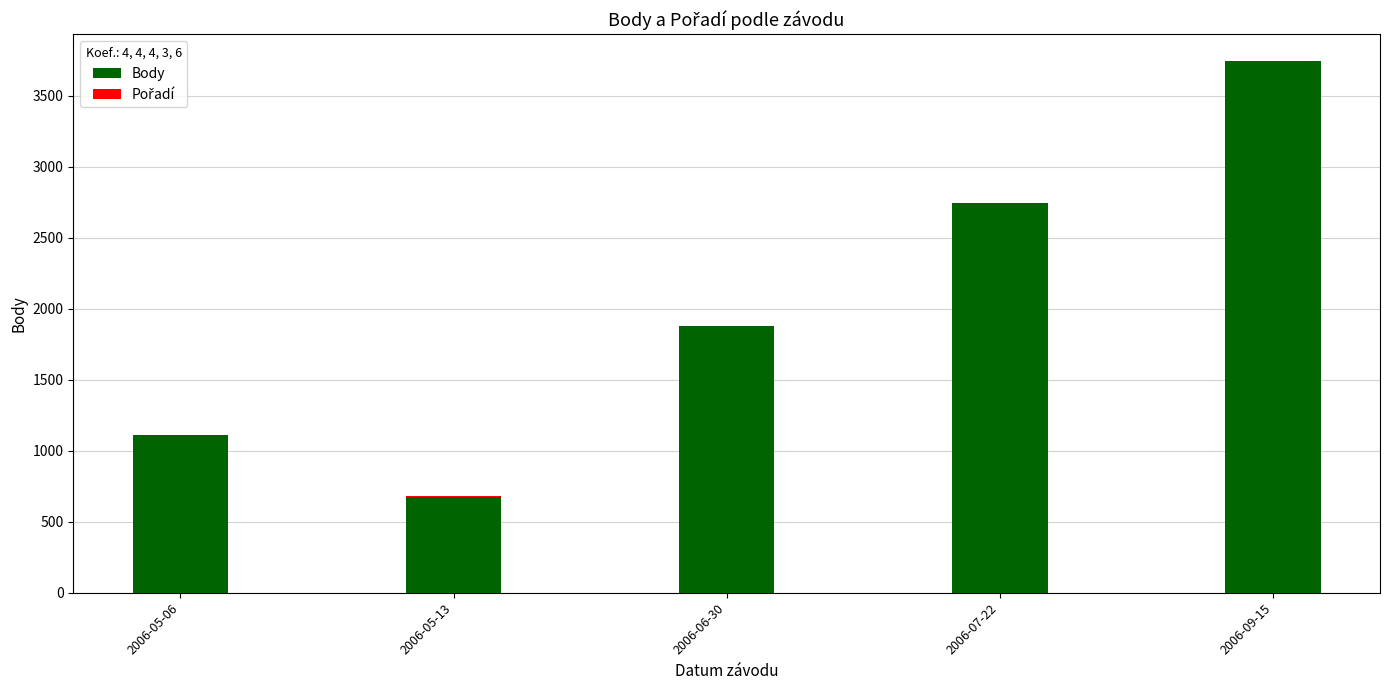

What is the sum of all Body values?

10141